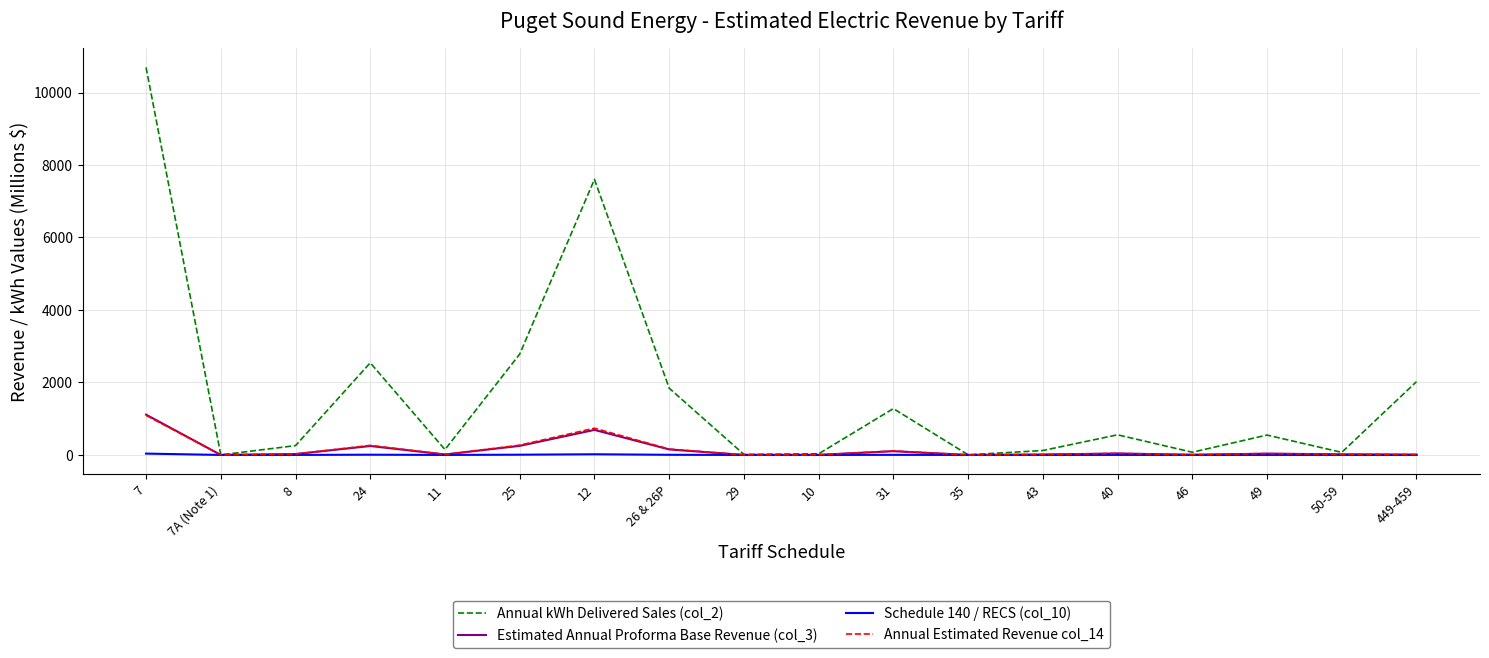

How many lines are shown in the chart?

4